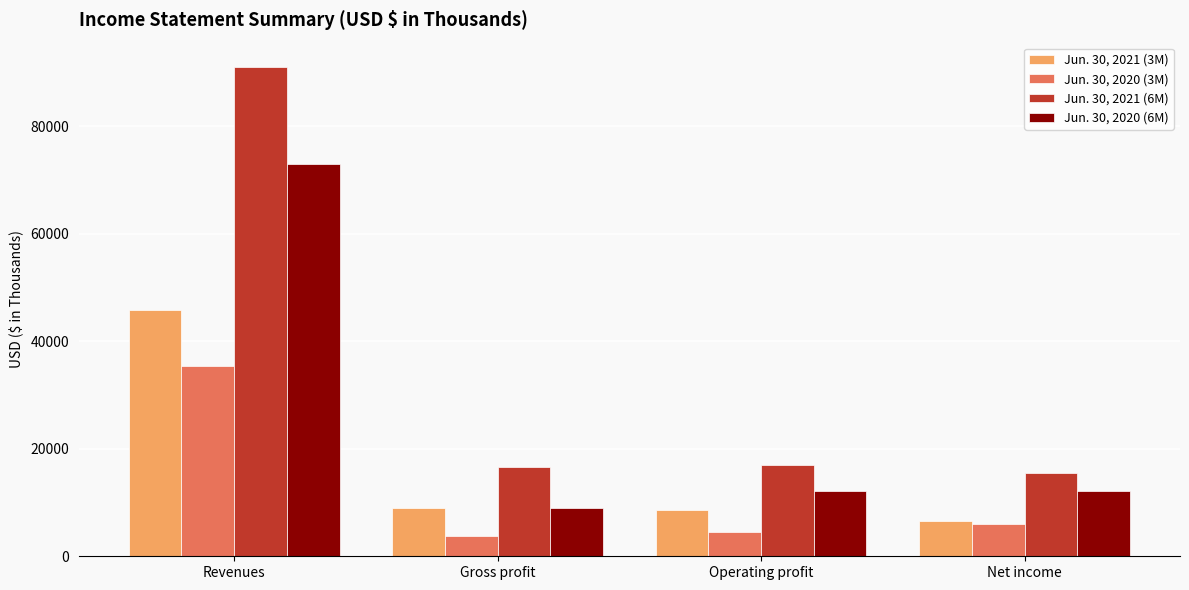

How many groups of bars are there?

4